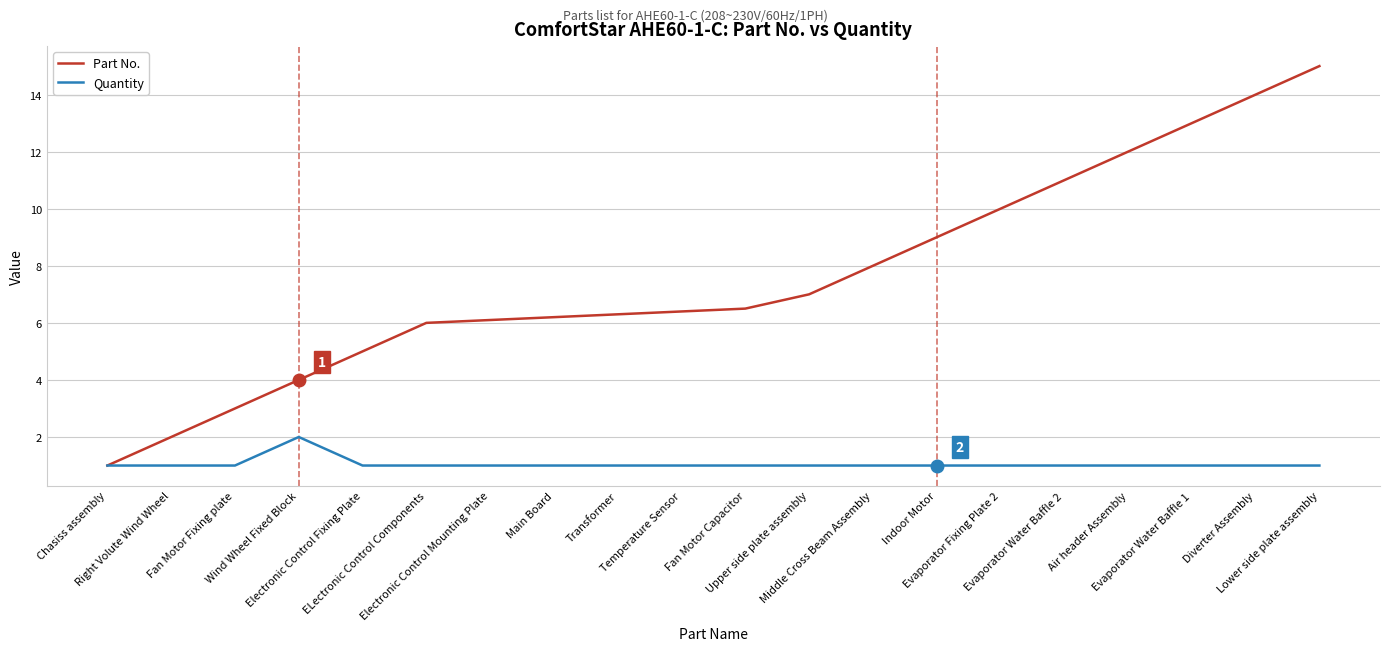

Which series has the largest total across all categories?

Part No.